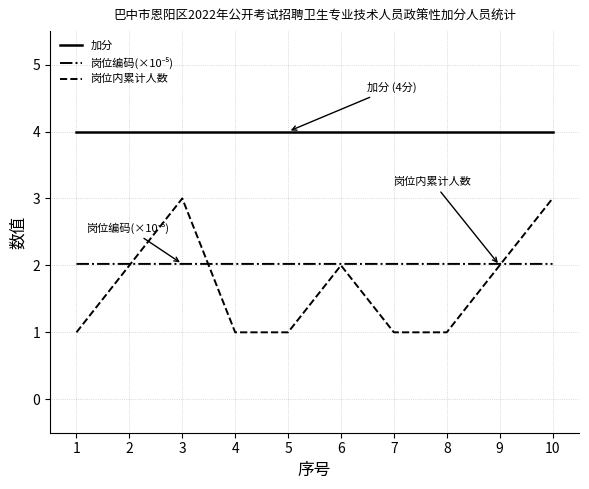

Is this an area chart (filled region under the line)?

No